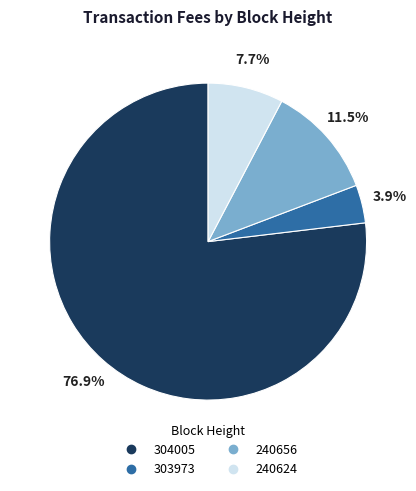

Rank the categories by value from lowest to highest.

303973, 240624, 240656, 304005